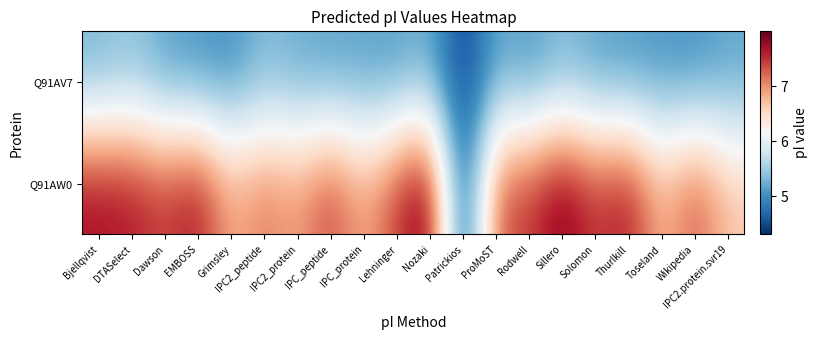

Between Bjellqvist and Sillero, which series saw the biggest shift?

Q91AW0